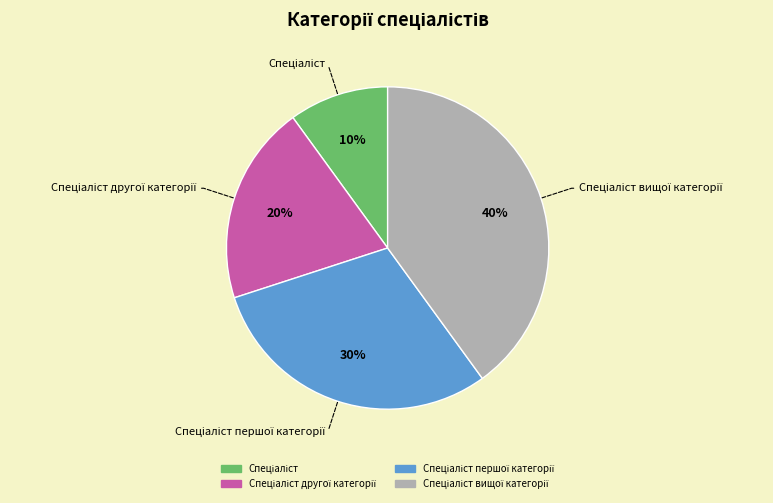

To the nearest percent, what is the difference between the largest and smallest slice percentages?

30%